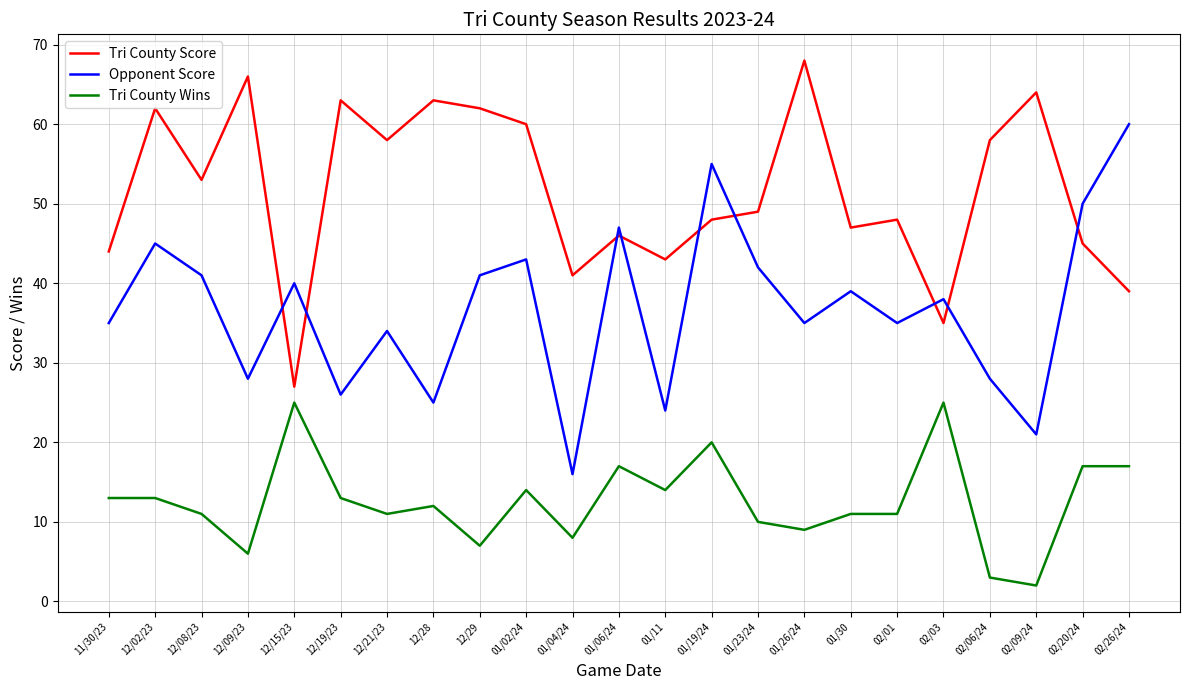

Rank the series at 12/09/23 from lowest to highest value.

Tri County Wins, Opponent Score, Tri County Score